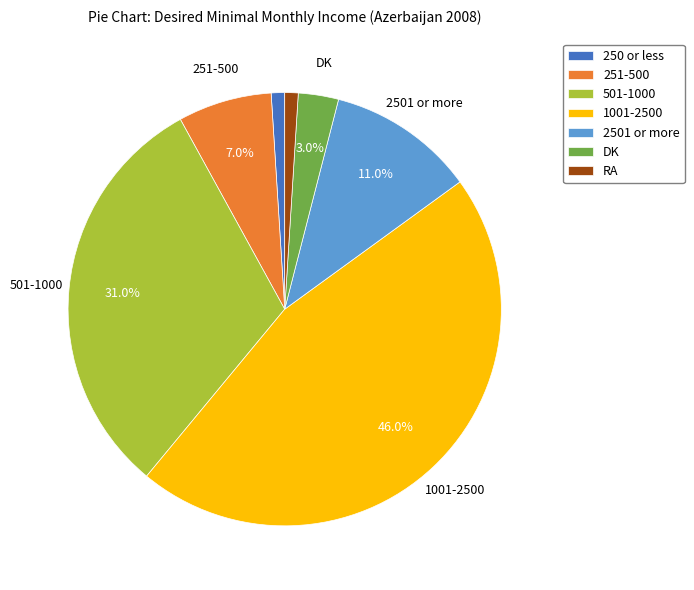

To the nearest percent, what portion does 251-500 represent?

7%